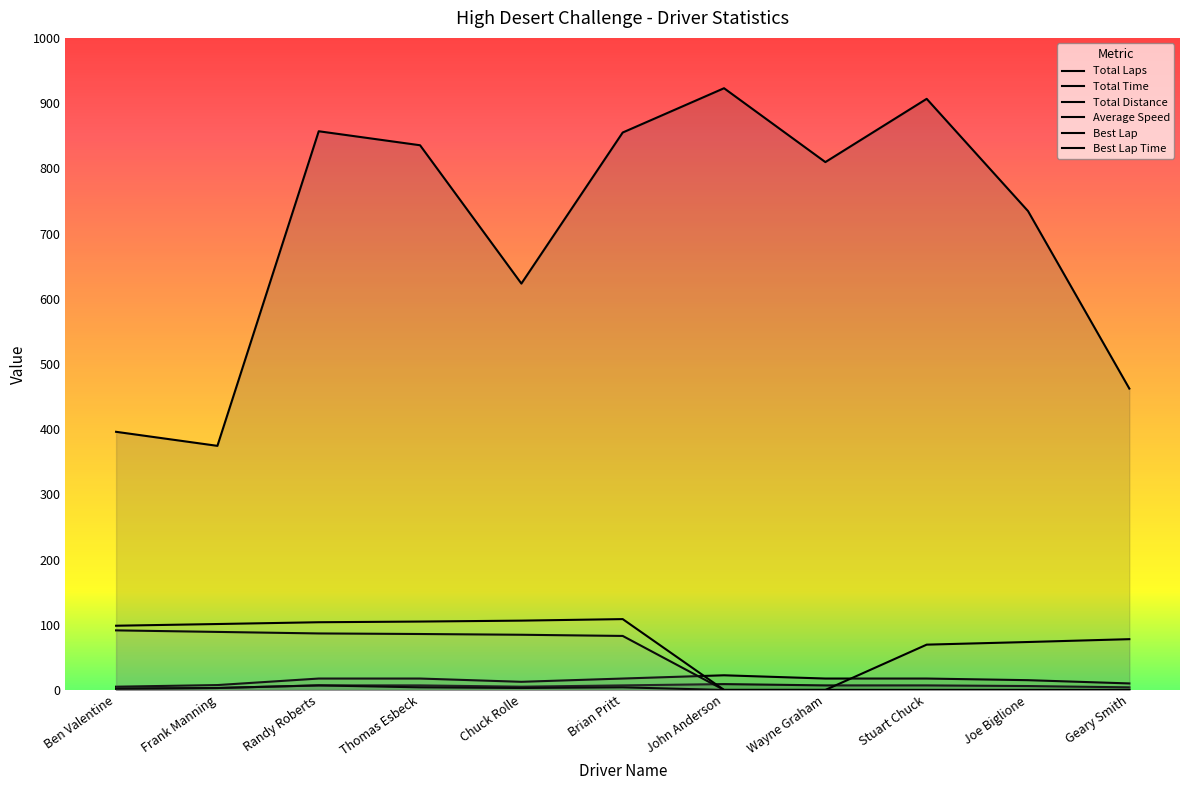

Is it true that Best Lap Time equals 104.9 at Thomas Esbeck?

True